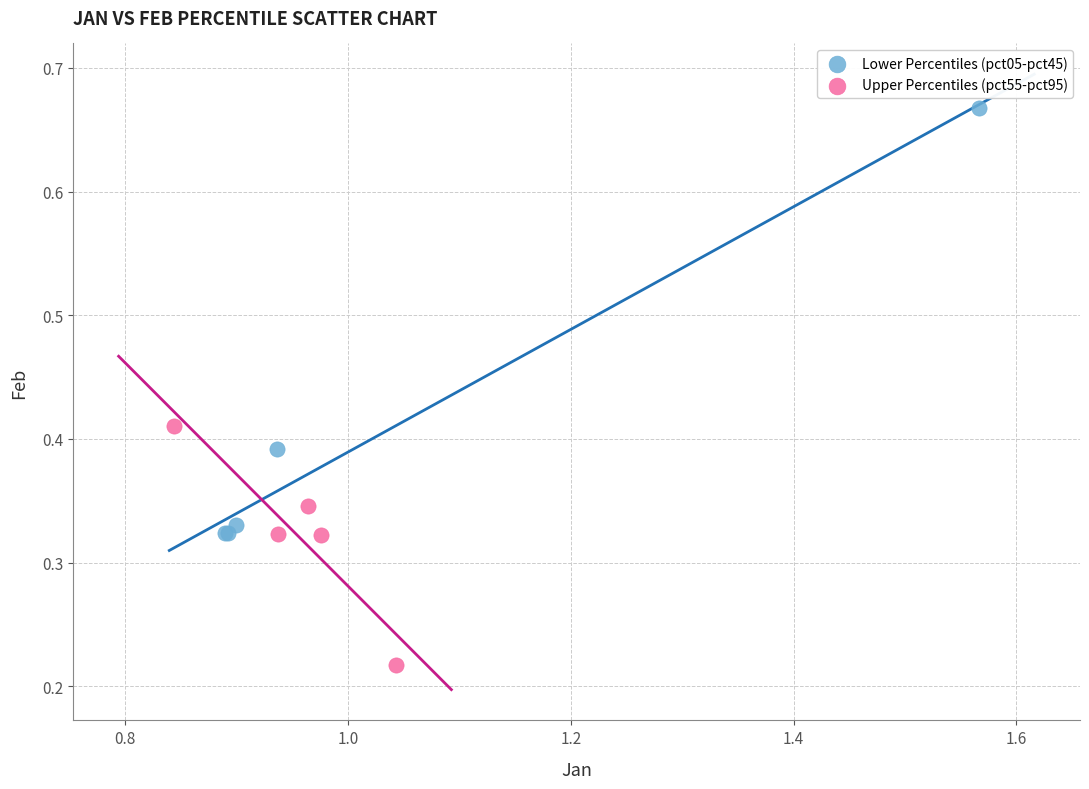

Which series has the widest spread of Y values?

Lower Percentiles (pct05-pct45)